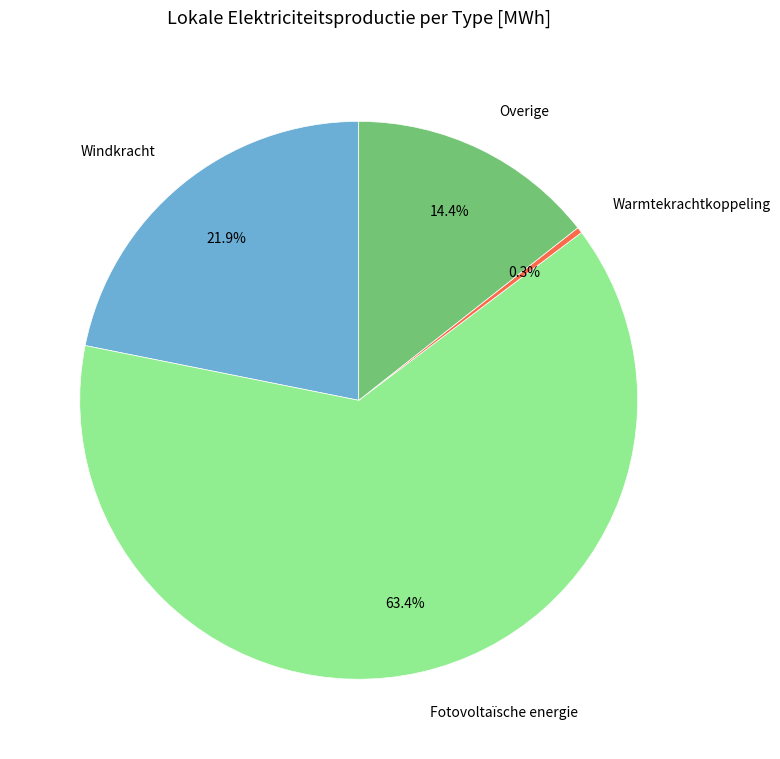

Rank the categories by value from lowest to highest.

Warmtekrachtkoppeling, Overige, Windkracht, Fotovoltaïsche energie